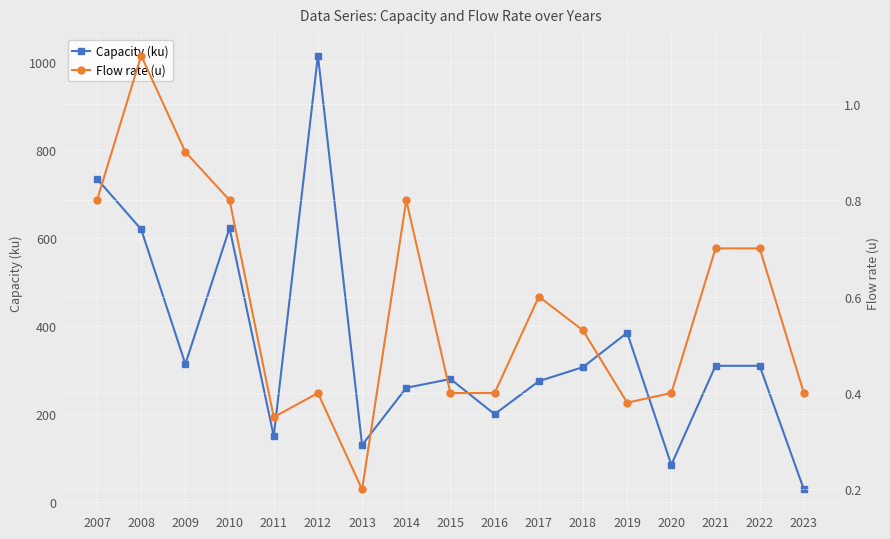

At how many categories does at least one series exceed 687?

2